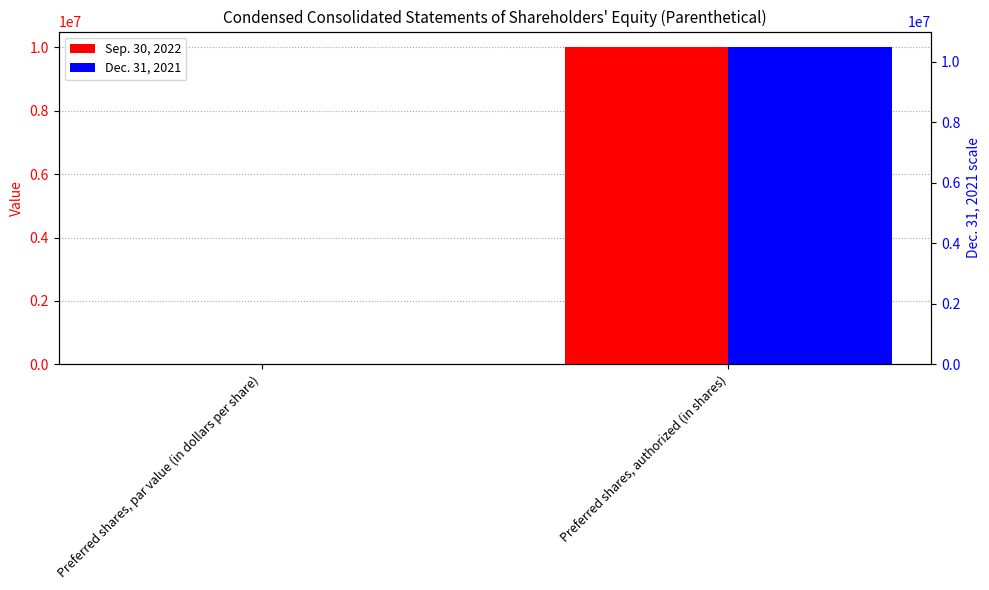

Which label corresponds to the smallest value in the chart?

Preferred shares, par value (in dollars per share)